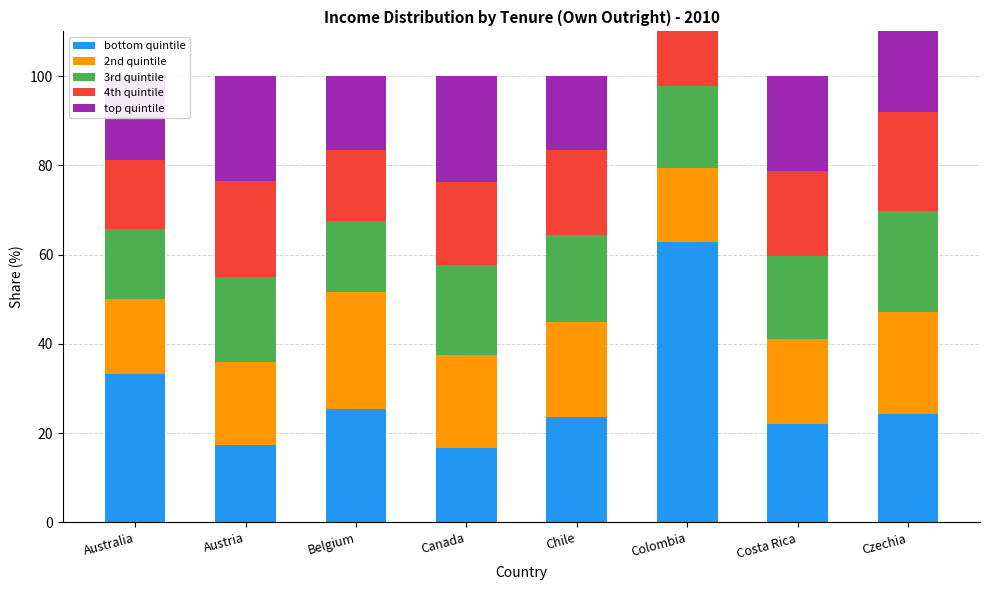

What is the difference between the highest and lowest values at Belgium?

10.4